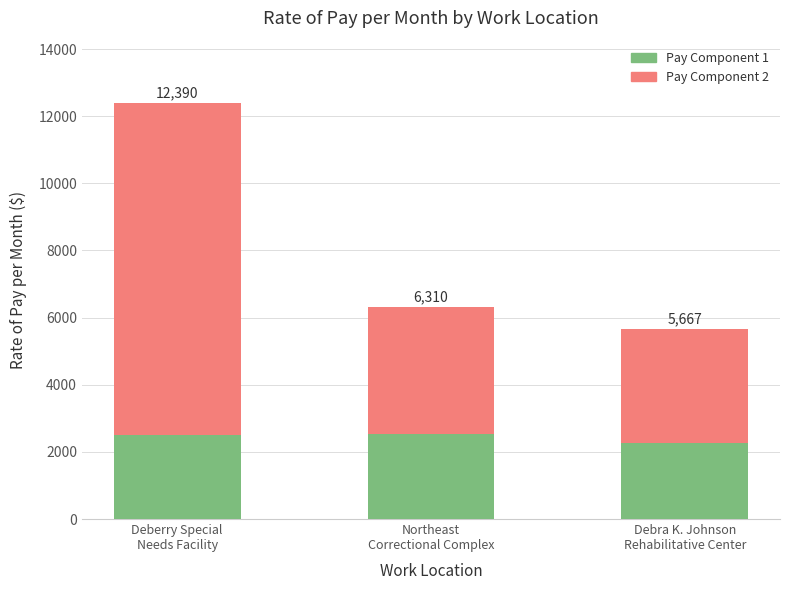

Is it true that Full-Time (Pay Component 2) equals 6575.7 at Northeast
Correctional Complex?

False